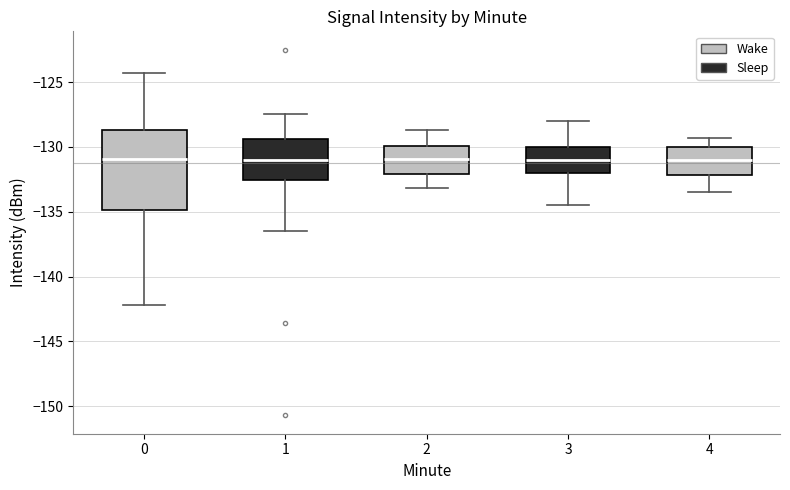

Which box is the tallest, from its lower edge to its upper edge?

0